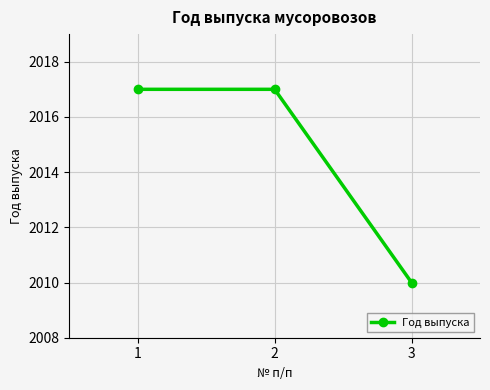

Read the value at 1.

2017